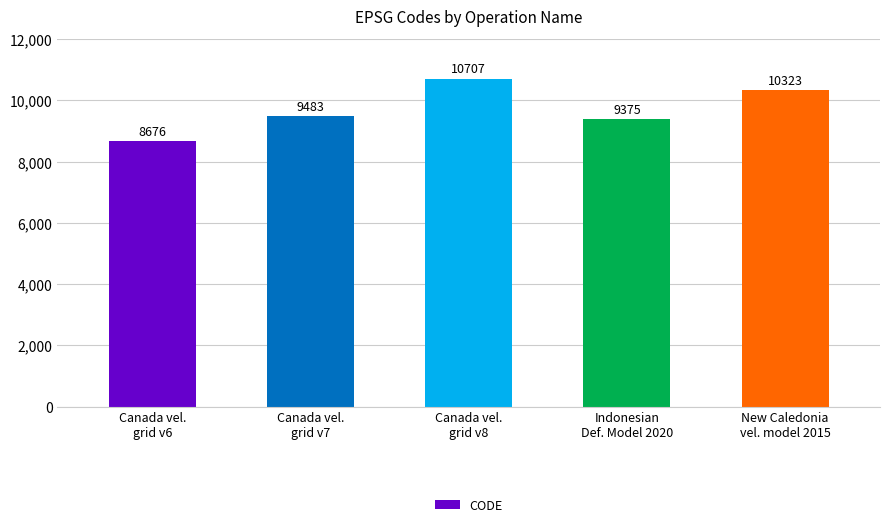

Reading right to left, list all the values displayed in this chart.

10323	9375	10707	9483	8676